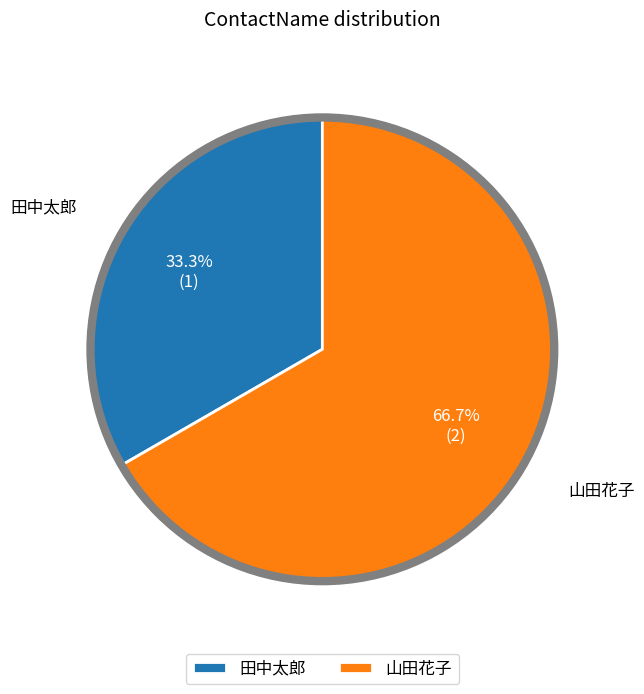

Which category has the biggest portion of the pie?

山田花子